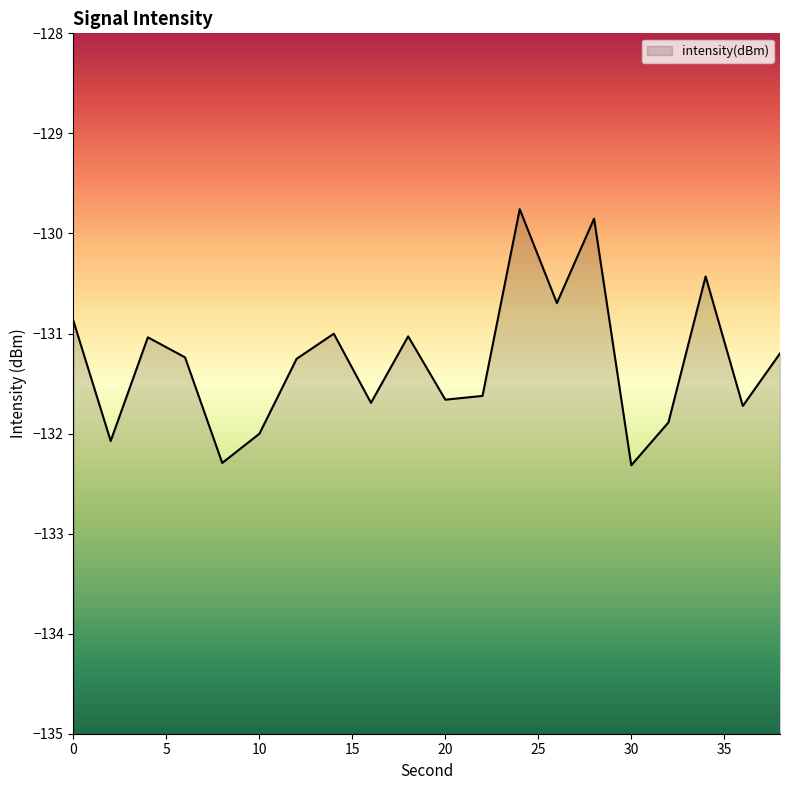

What is the average value?

-131.3